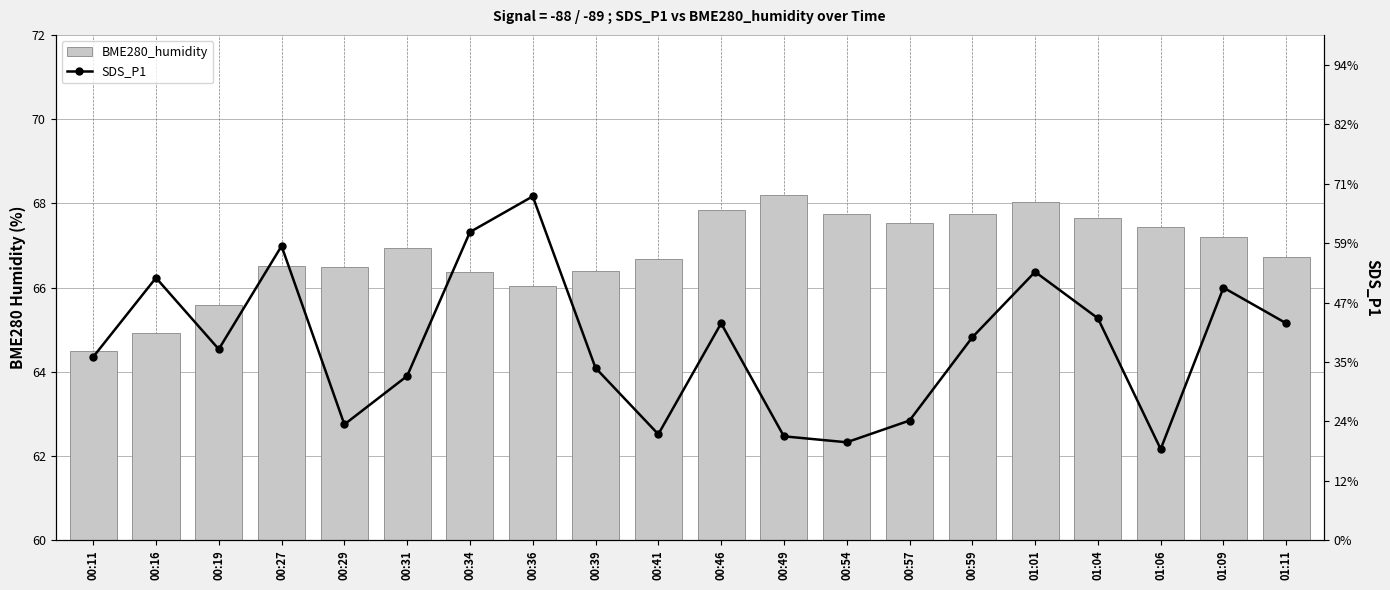

At how many categories does at least one series exceed 36?

20